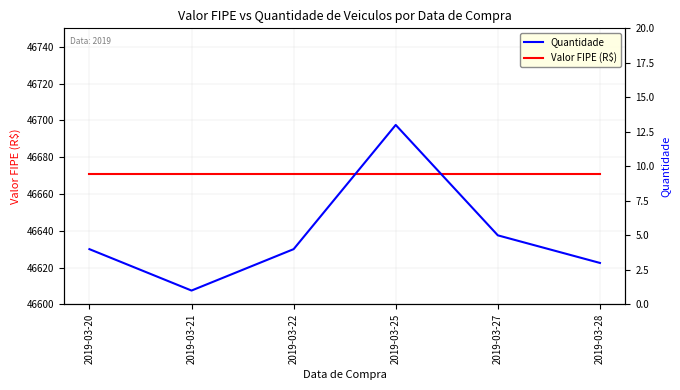

What is the difference between the highest and lowest values at 2019-03-20?

46667